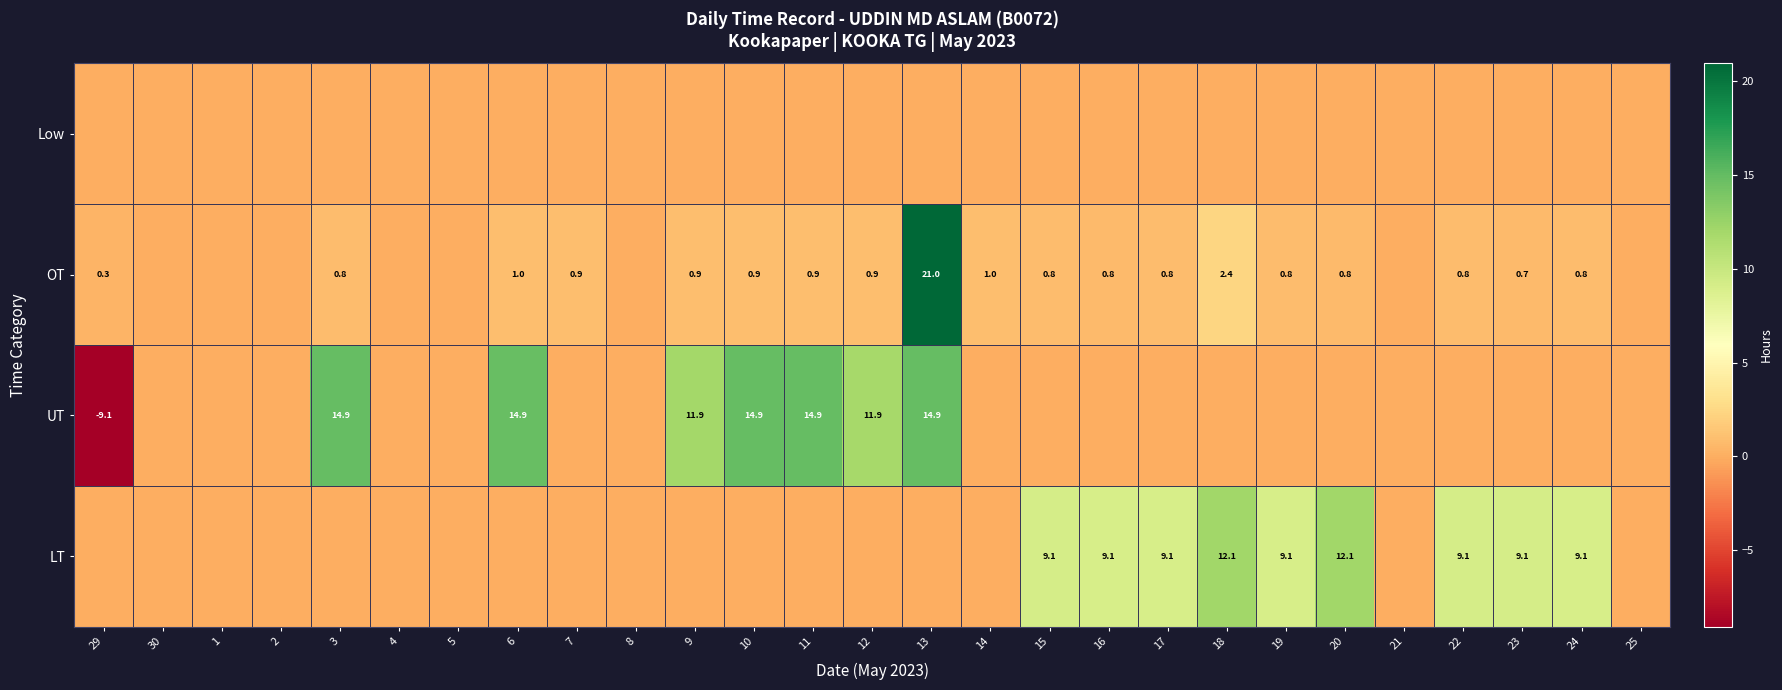

The value of LT at 22 is 9.1. True or false?

True